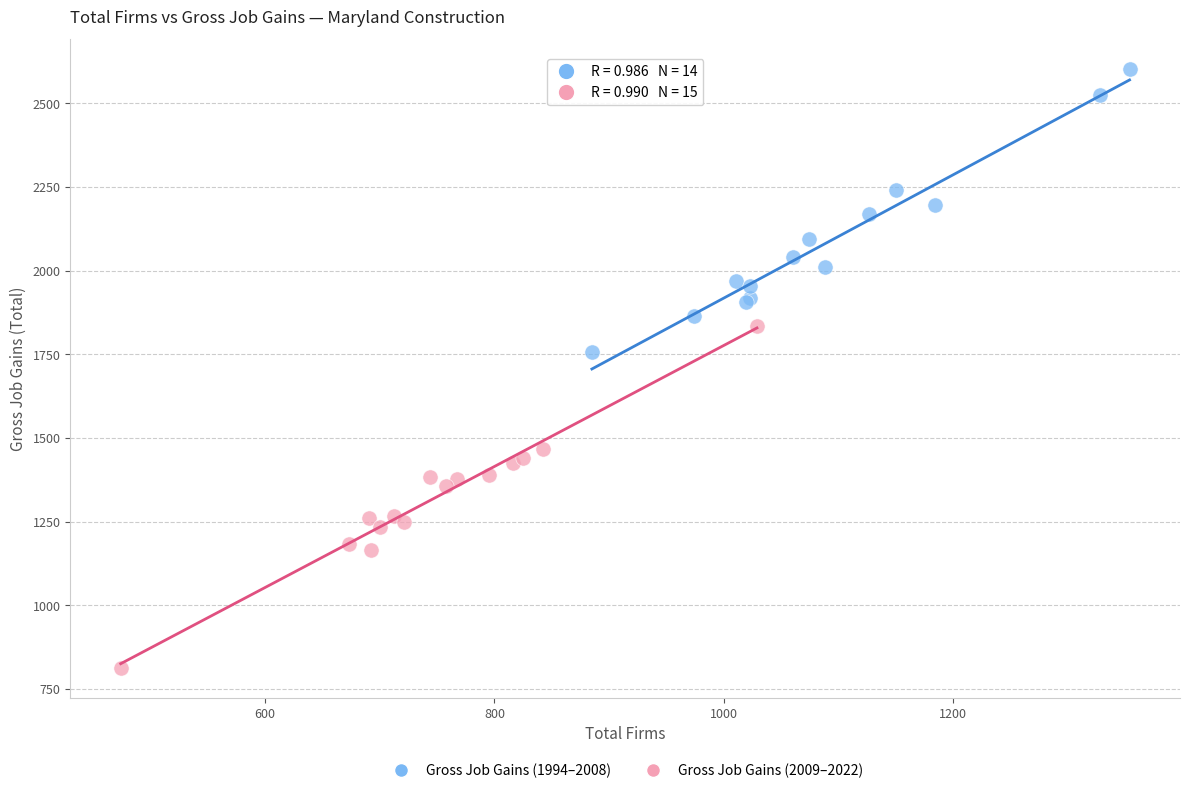

Which series has the widest spread of Y values?

Gross Job Gains (2009–2022)